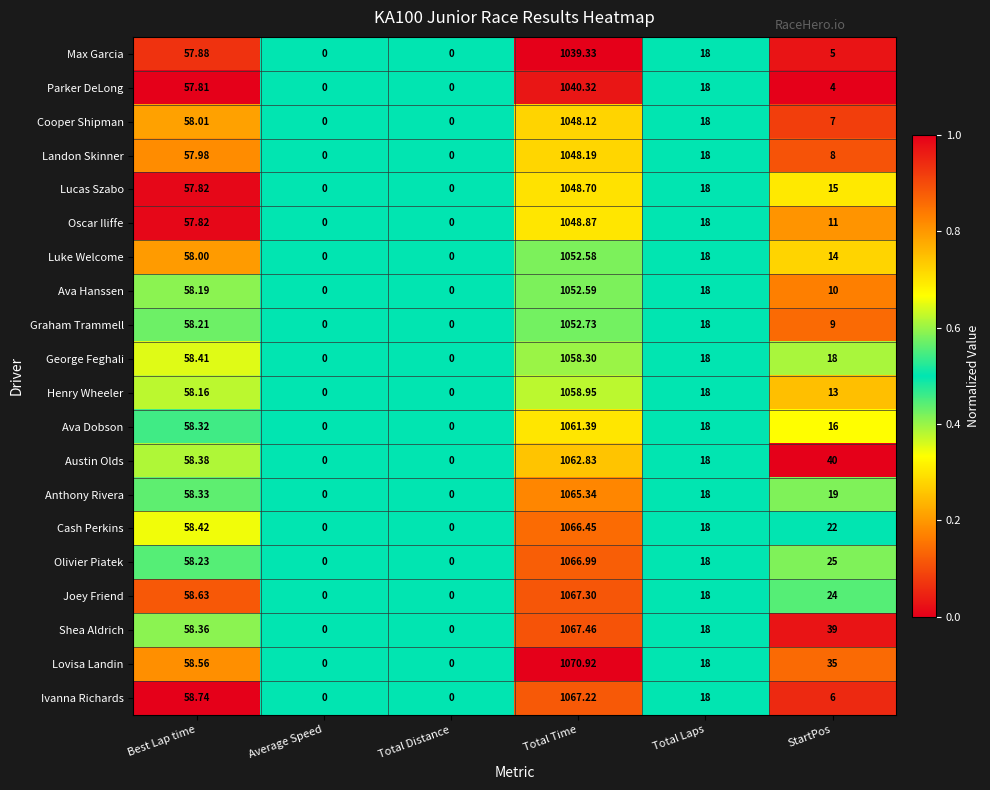

Which series has the widest spread of values?

Lovisa Landin